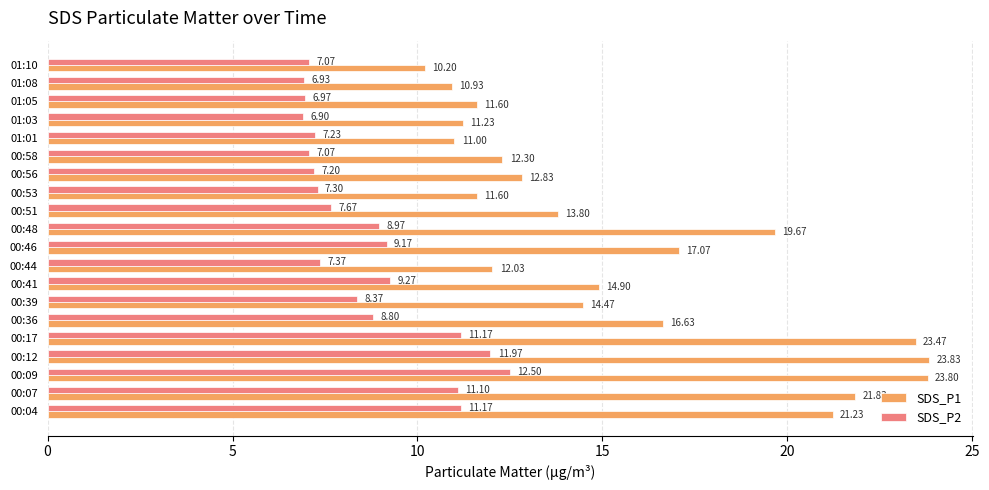

Which category has the highest value across all series?

00:12